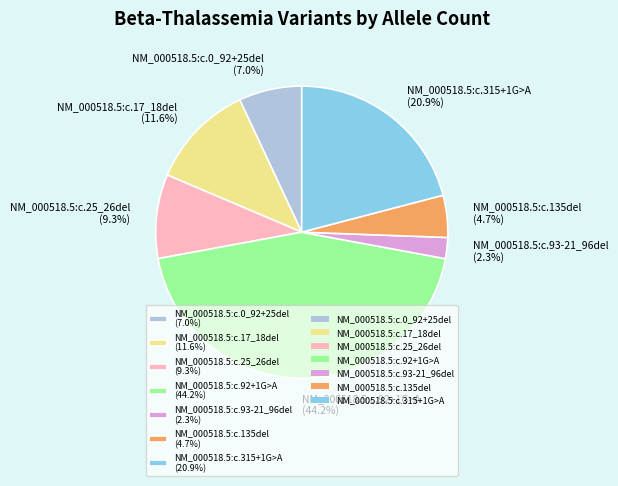

What portion of the pie excludes NM_000518.5:c.135del?

95.3%